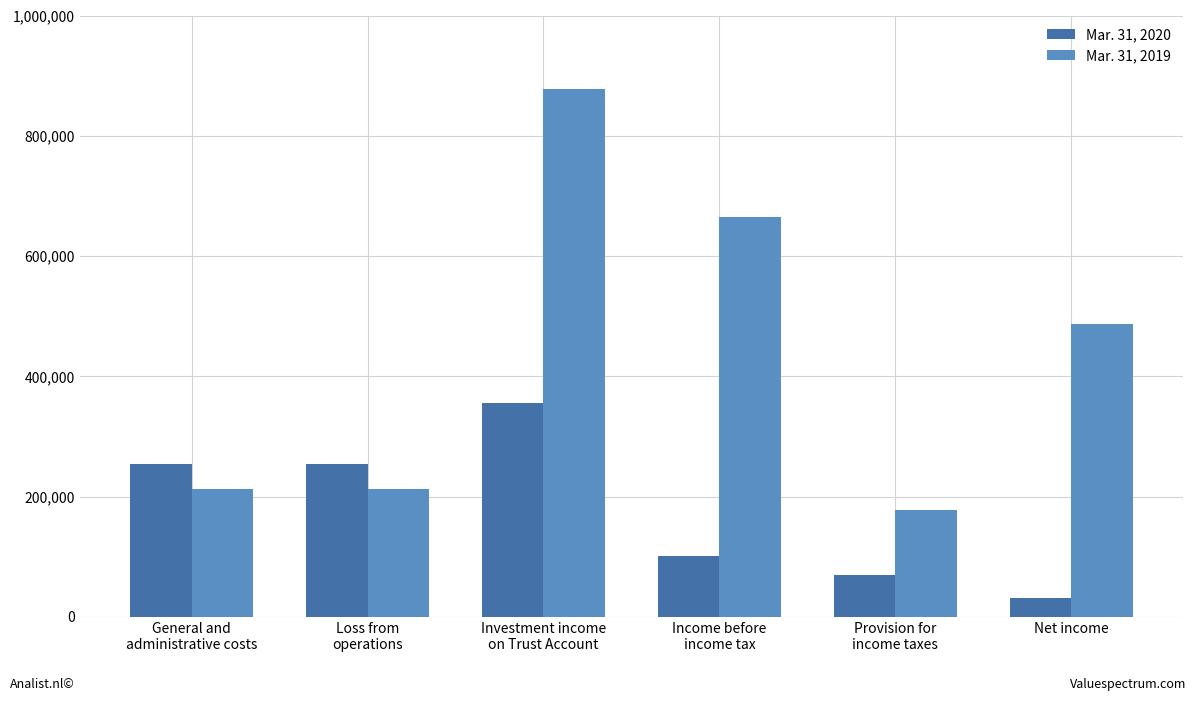

Is the value of Mar. 31, 2020 at Net income greater than the value of Mar. 31, 2019 at Loss from
operations?

No